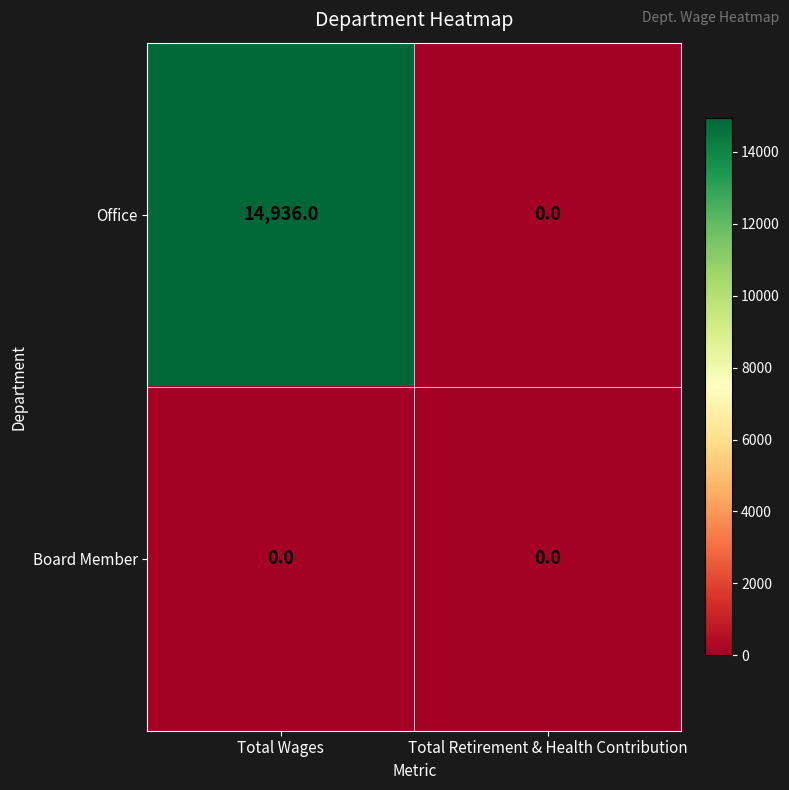

At how many categories does at least one series exceed 2058?

1